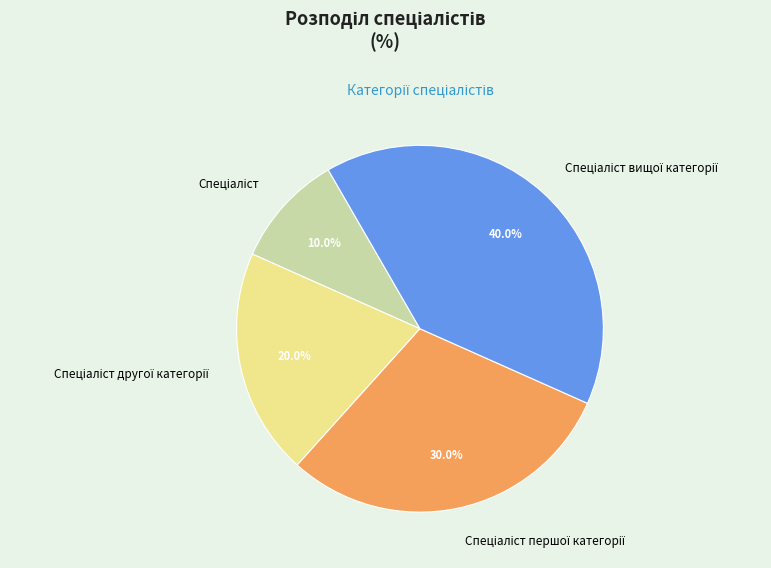

Is there a majority slice in this chart?

No